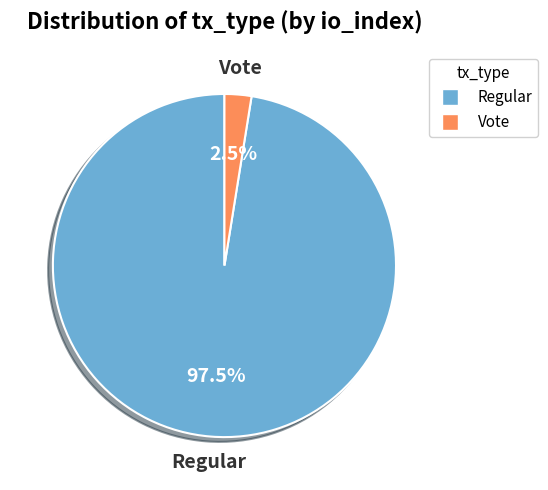

Which slice is the largest?

Regular